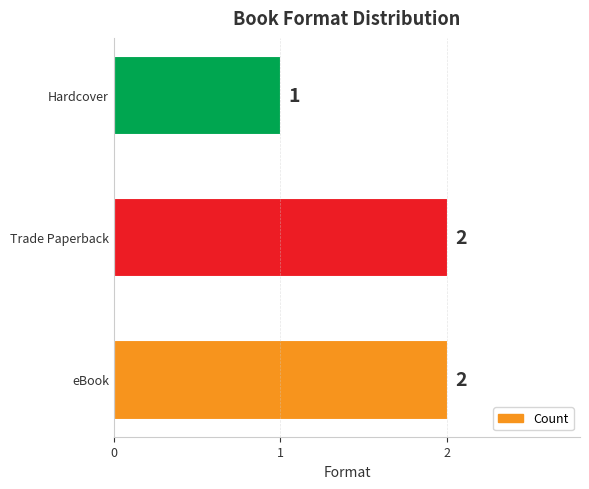

The chart shows a value of 2 at eBook. True or false?

True